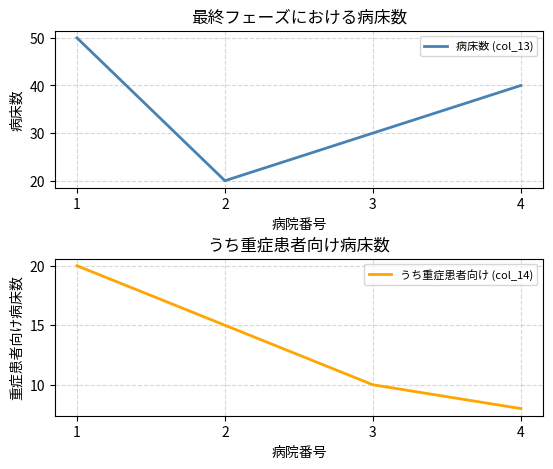

Does the chart display data point markers on the line(s)?

No